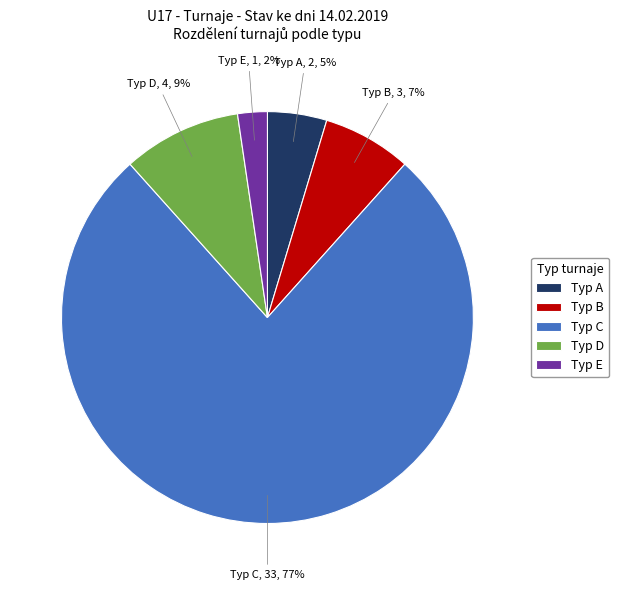

To the nearest percent, what is the combined percentage of Typ B and Typ C?

84%